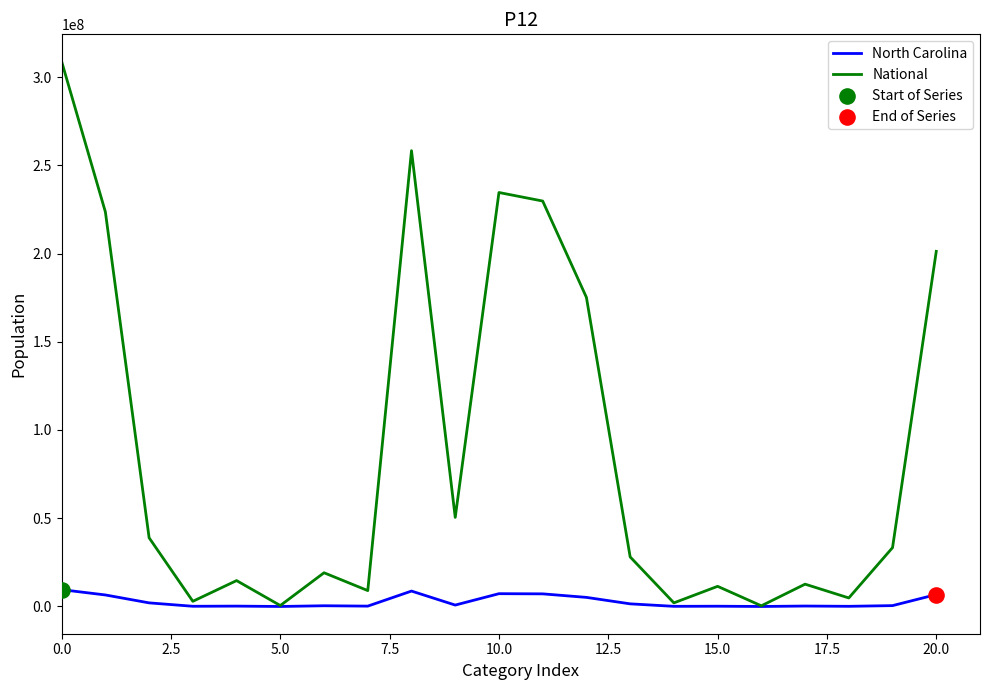

Which series has the largest range (max minus min)?

National